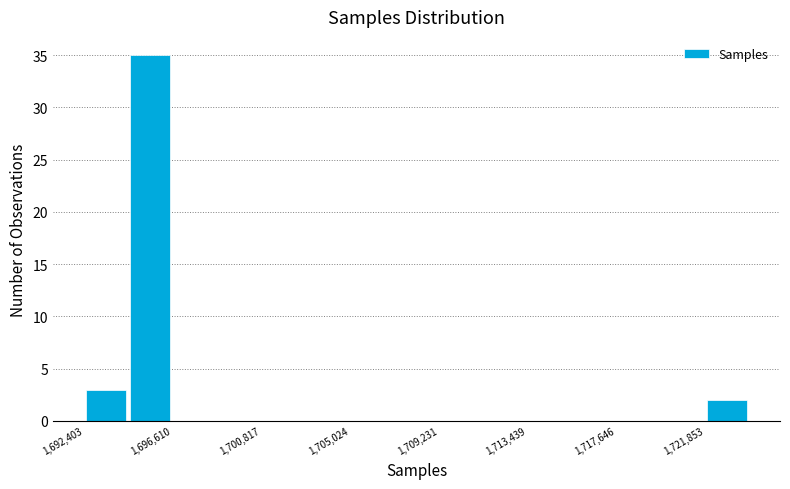

Over which range of the x-axis is the bar tallest?

1694500 to 1696500